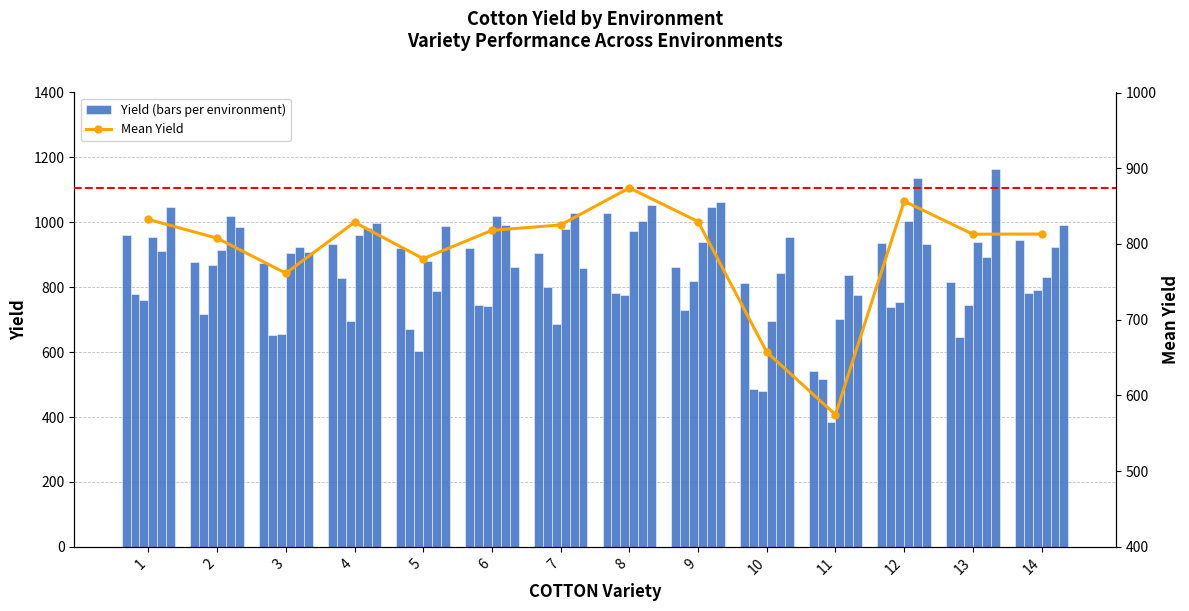

Is it true that 环境1 equals 761 at 1?

True